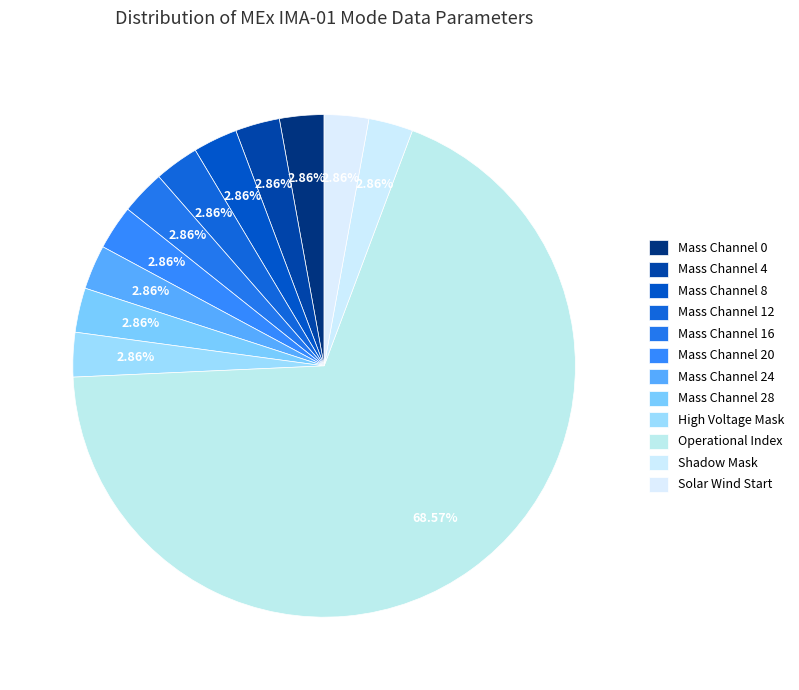

Count the number of slices in the pie.

12